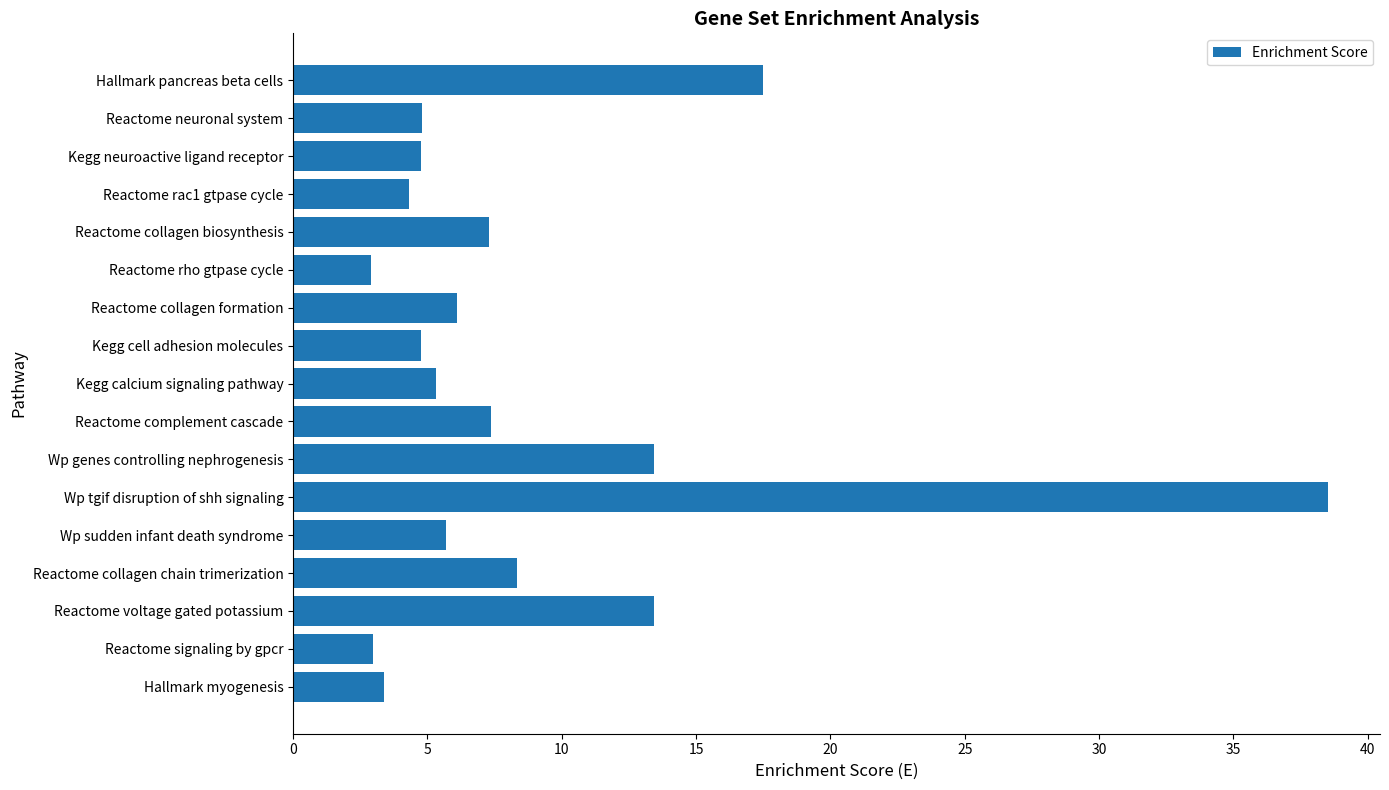

Between Kegg cell adhesion molecules and Reactome collagen chain trimerization, which is larger?

Reactome collagen chain trimerization